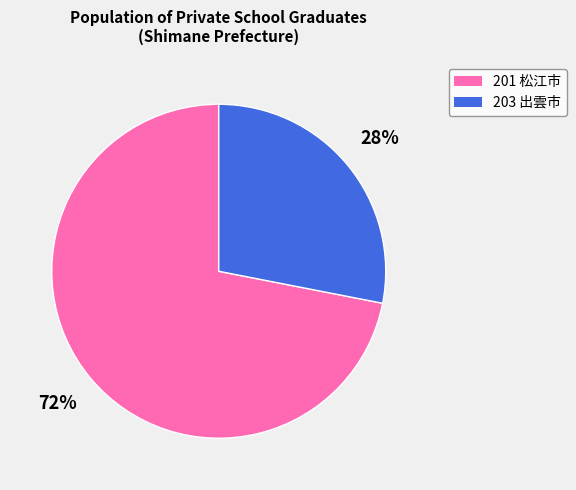

Combined, do 203 出雲市 and 201 松江市 account for over 50%?

Yes